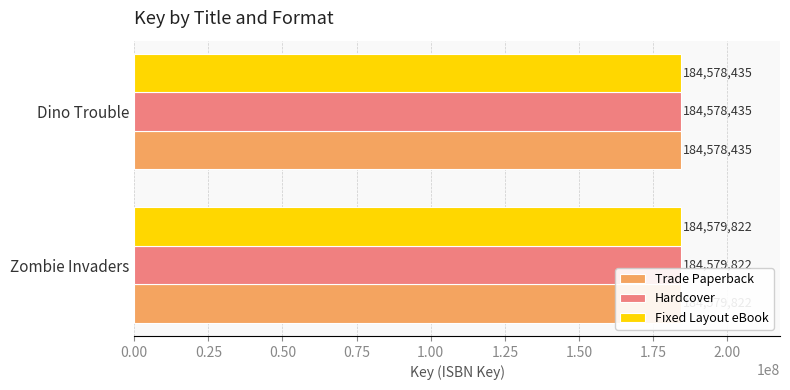

What is the average value of the Fixed Layout eBook series?

184579128